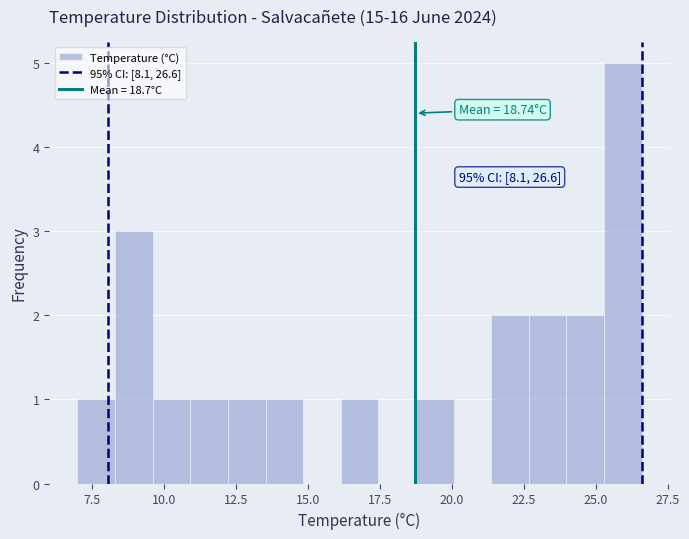

Read against the x-axis, roughly where is the centre of the tallest bar?

26.0